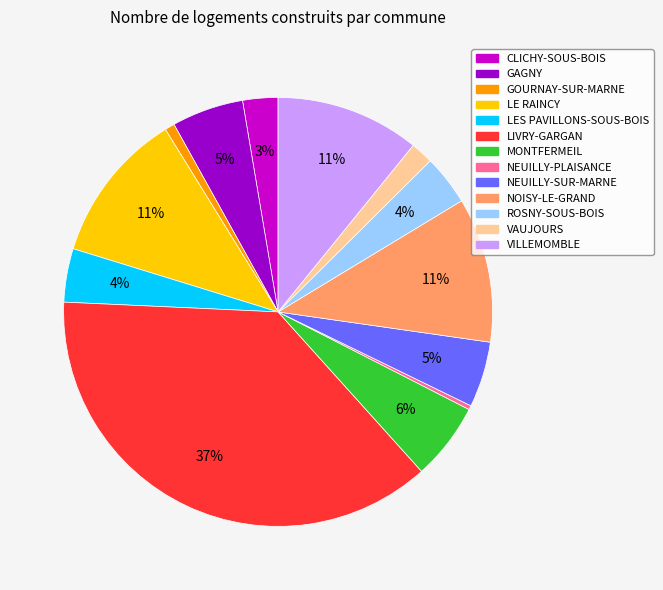

To the nearest percent, what percentage of the pie is GOURNAY-SUR-MARNE?

1%